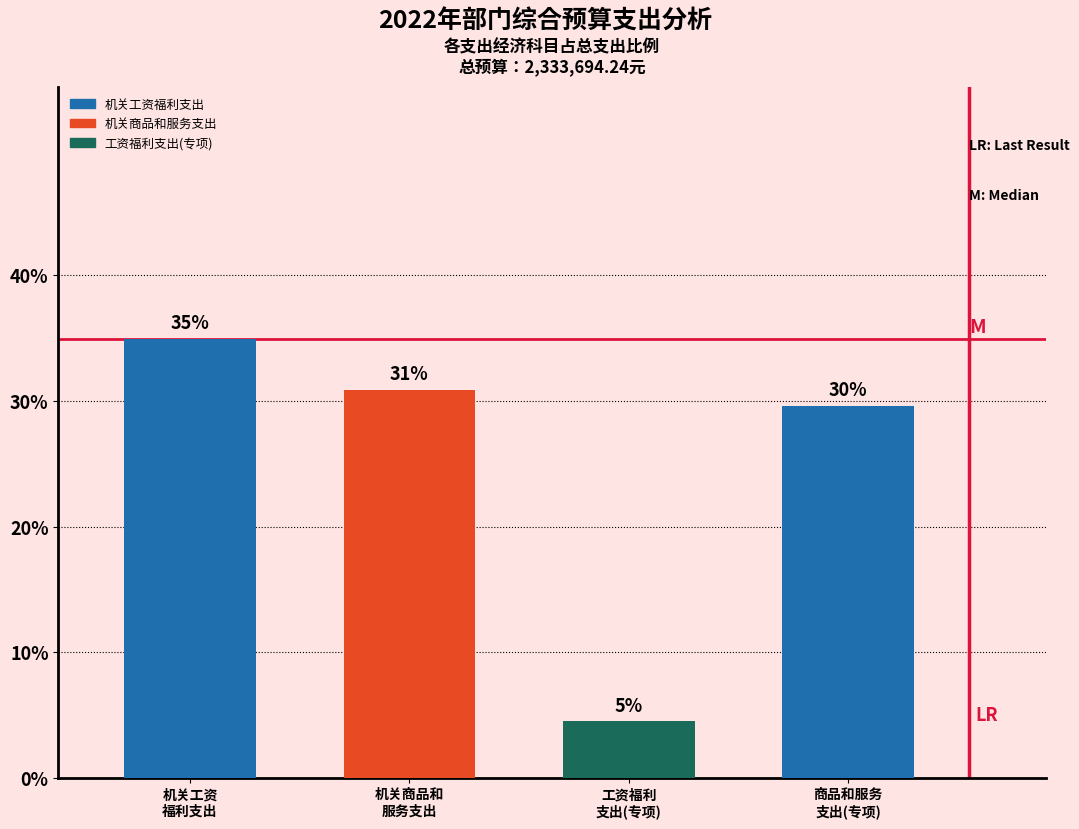

What is the value of the 2nd bar from the left?

30.9